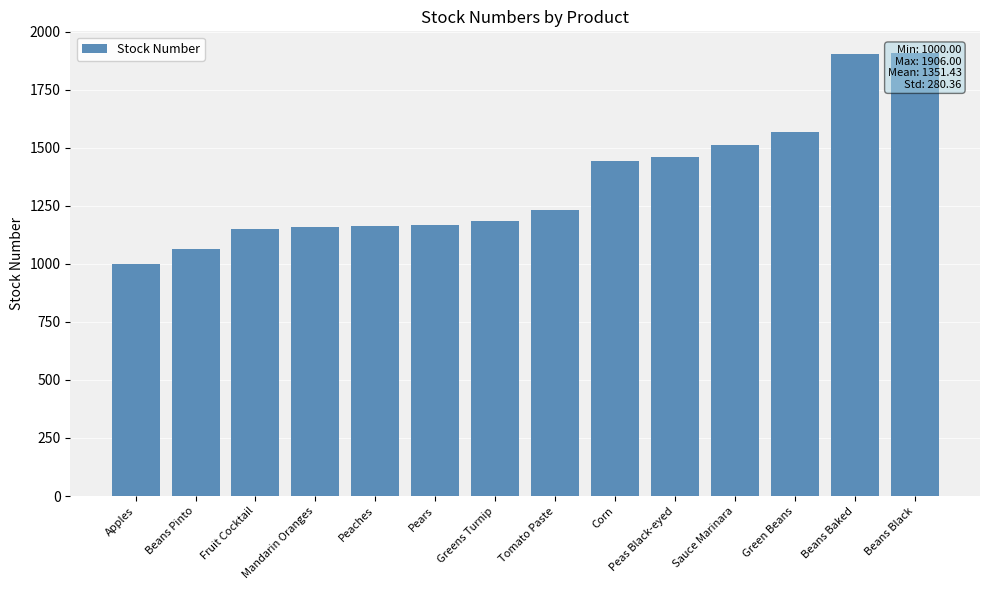

Rank the categories by value from lowest to highest.

Apples, Beans Pinto, Fruit Cocktail, Mandarin Oranges, Peaches, Pears, Greens Turnip, Tomato Paste, Corn, Peas Black-eyed, Sauce Marinara, Green Beans, Beans Baked, Beans Black